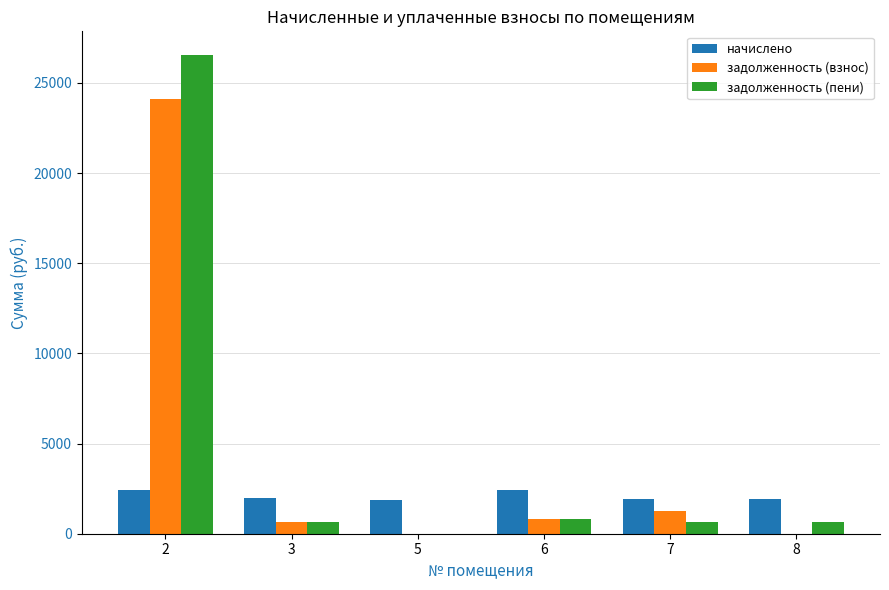

Where is задолженность (взнос) nearest to the value 12056?

7